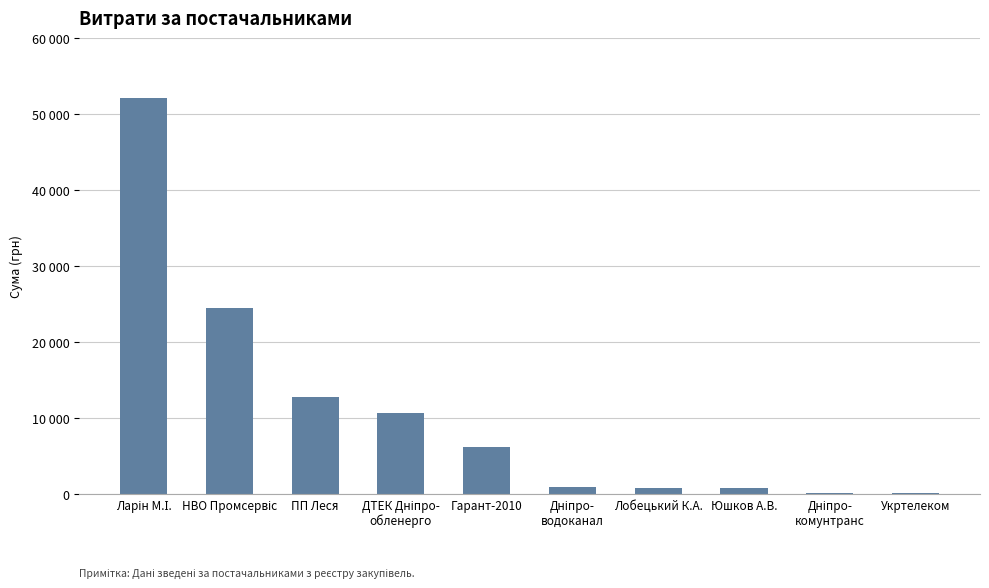

Are the bars horizontal?

No